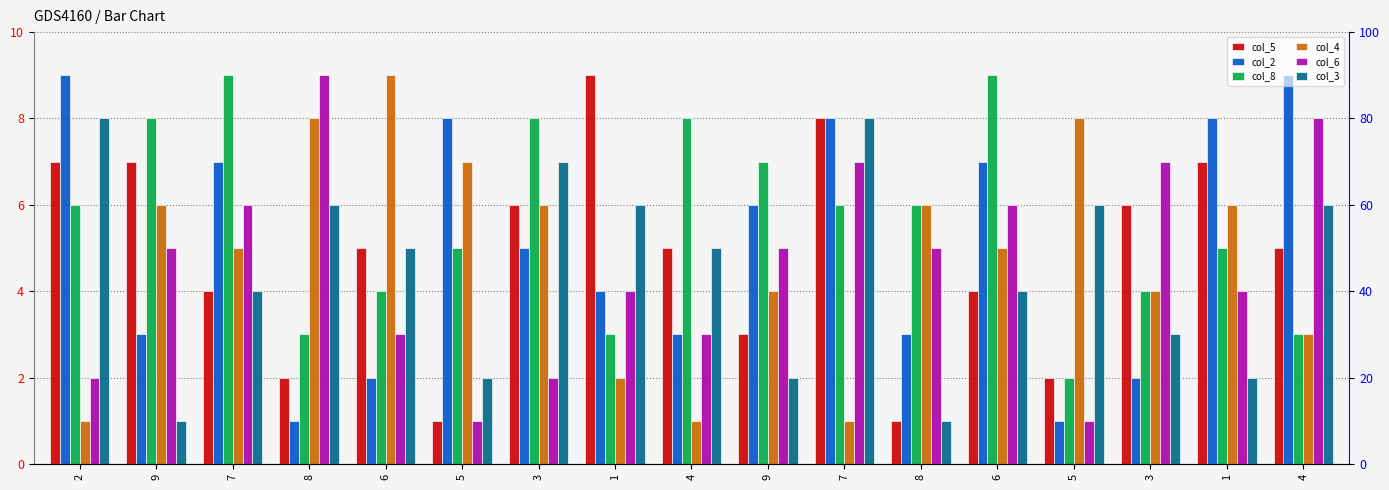

At which label does col_8 first exceed 6?

9